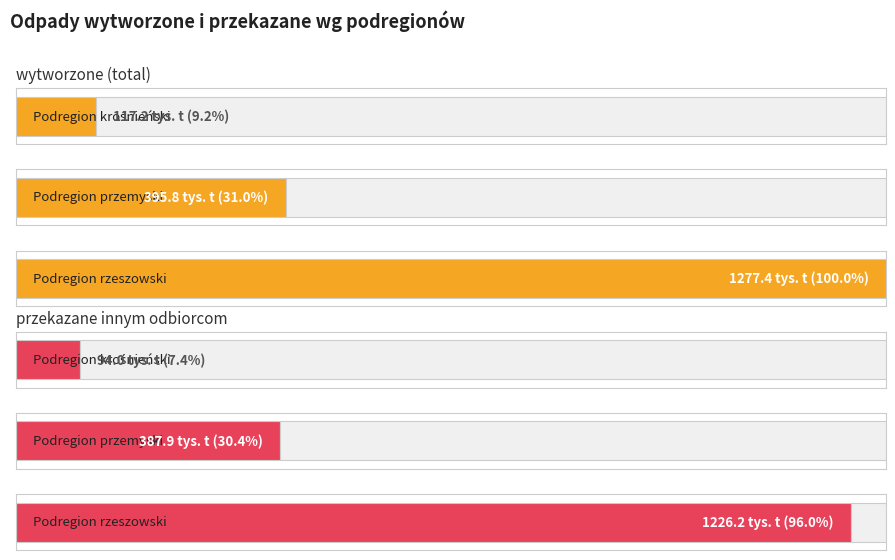

Reading left to right, list all the values displayed in this chart.

wytworzone (total): 117.2	395.8	1277.4
przekazane innym odbiorcom: 94.0	387.9	1226.2